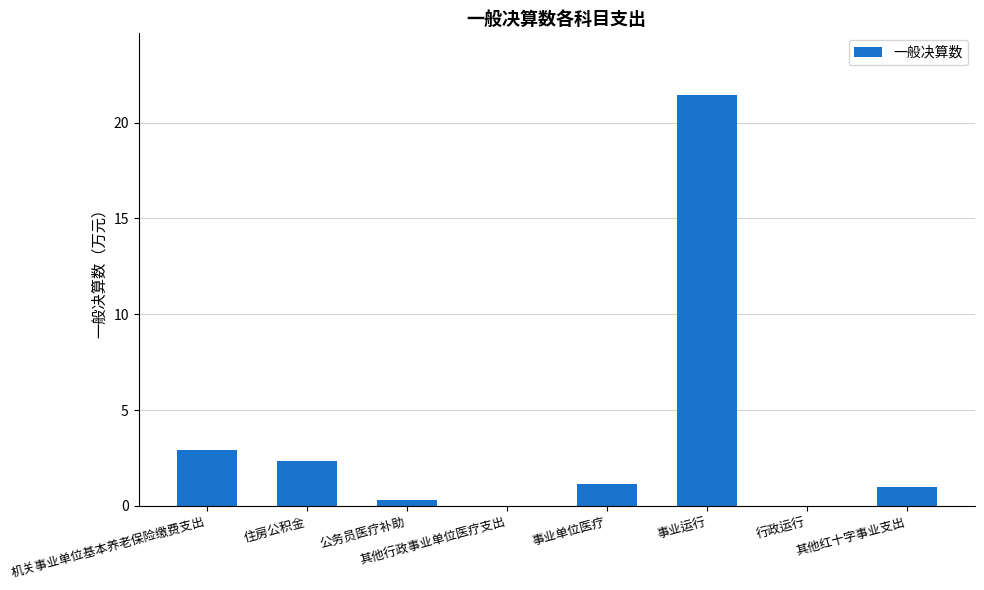

At which label does the data first exceed 1?

机关事业单位基本养老保险缴费支出